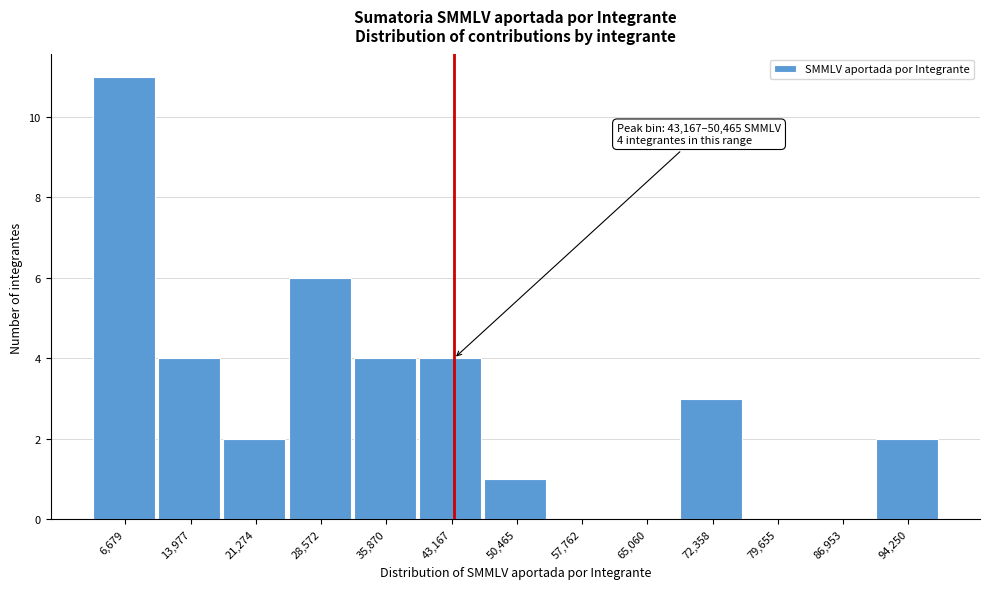

Reading right to left, transcribe all the data shown in this chart.

94,250=2	86,953=0	79,655=0	72,358=3	65,060=0	57,762=0	50,465=1	43,167=4	35,870=4	28,572=6	21,274=2	13,977=4	6,679=11